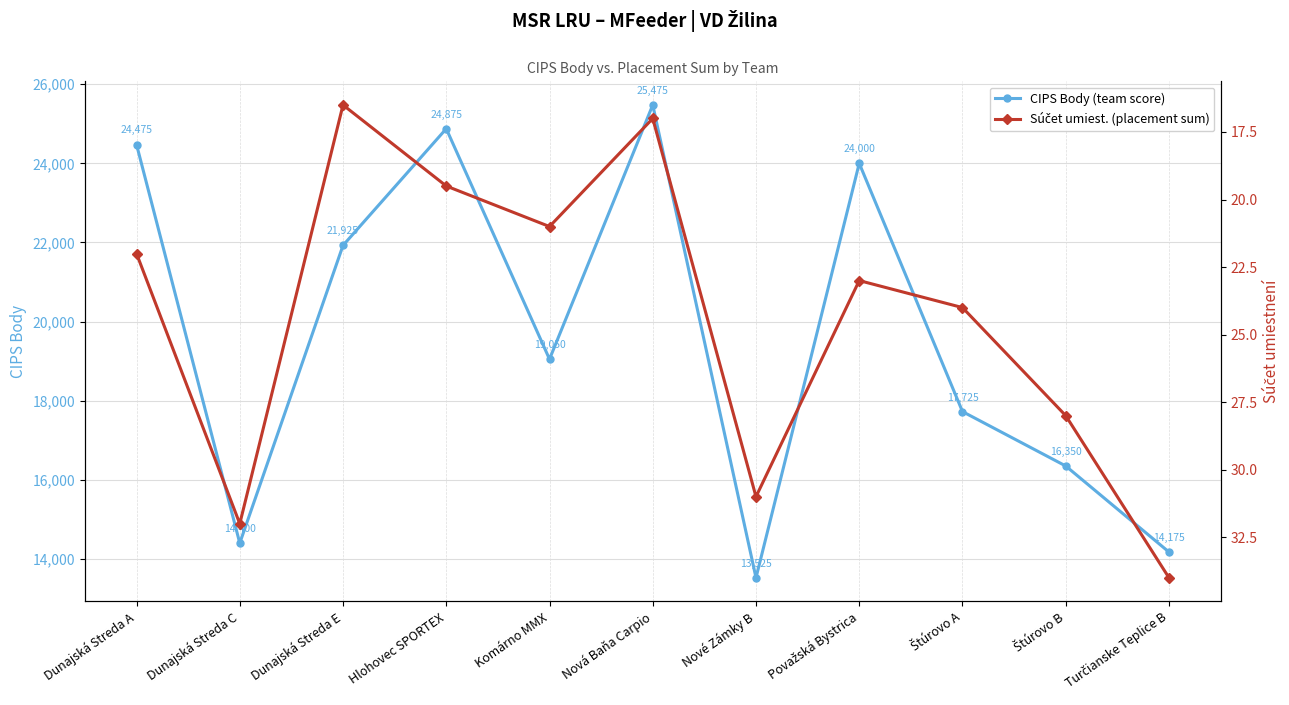

Which category has the lowest value across all series?

Dunajská Streda E